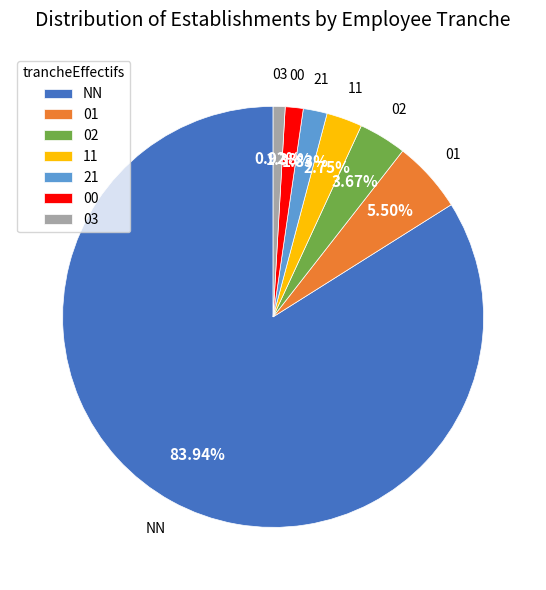

Between NN and 01, which is larger?

NN